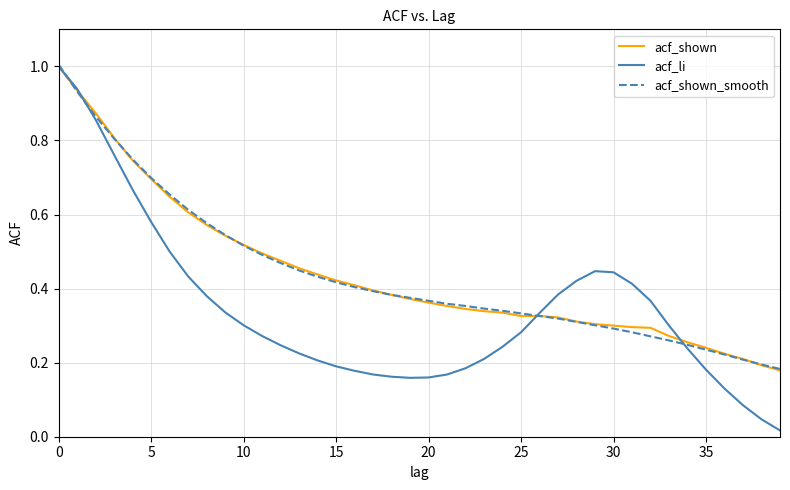

Which series has the largest range (max minus min)?

acf_li